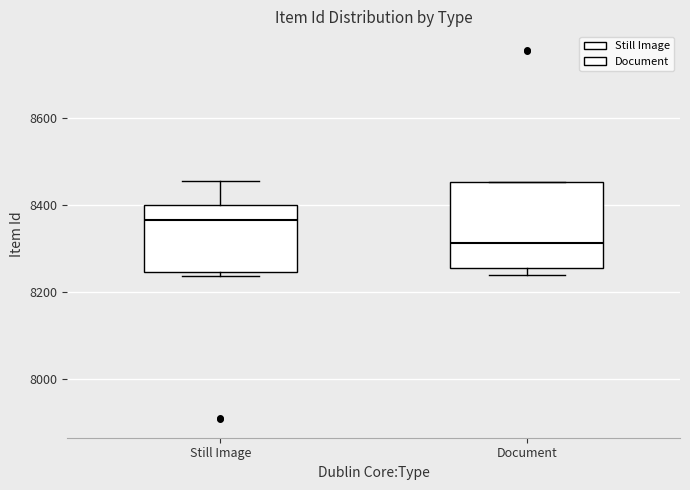

Reading left to right, read every box against the y-axis: the position of its median line, the range the box covers, and the ends of its whiskers. The values are not printed on the chart, so give them approximately, as read against the axis.

Still Image: median 8360, box 8240 to 8400, whiskers 8240 (just below the box's lower edge) to 8460
Document: median 8320, box 8260 to 8460, whiskers 8240 to 8460